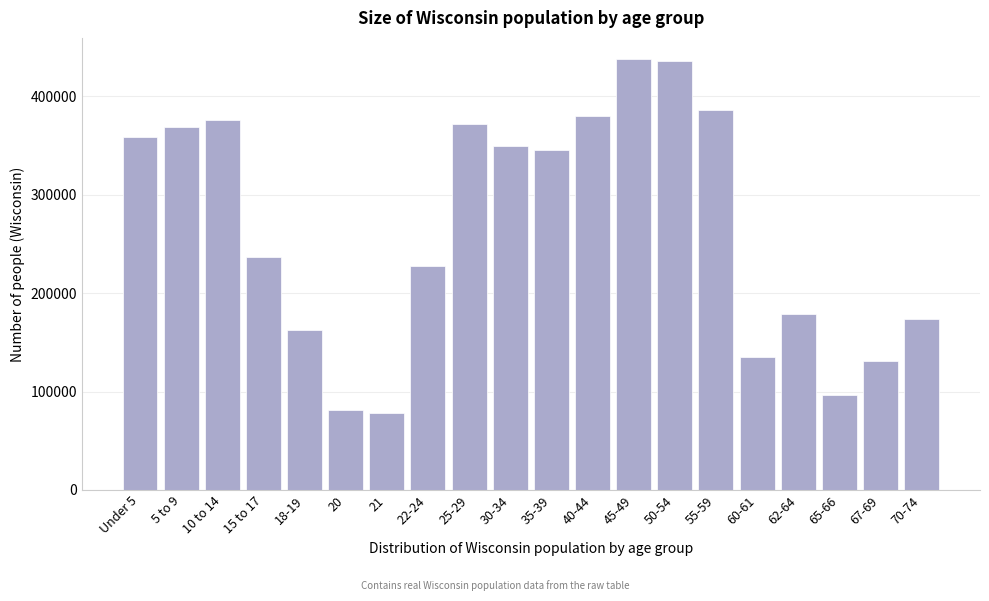

What is the maximum value shown in the chart?

437627